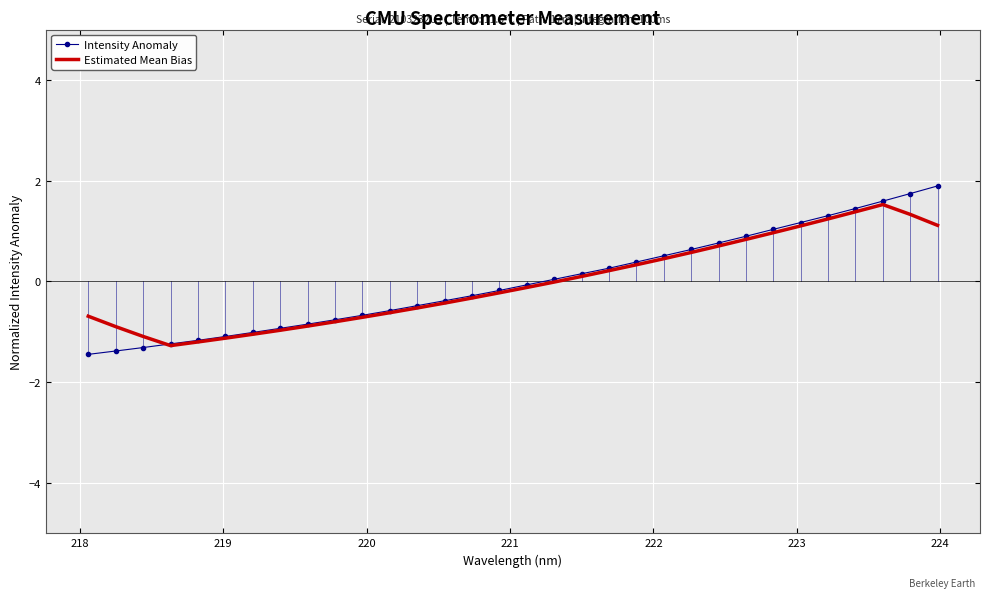

What are all the series names shown in the legend?

Intensity Anomaly, Estimated Mean Bias